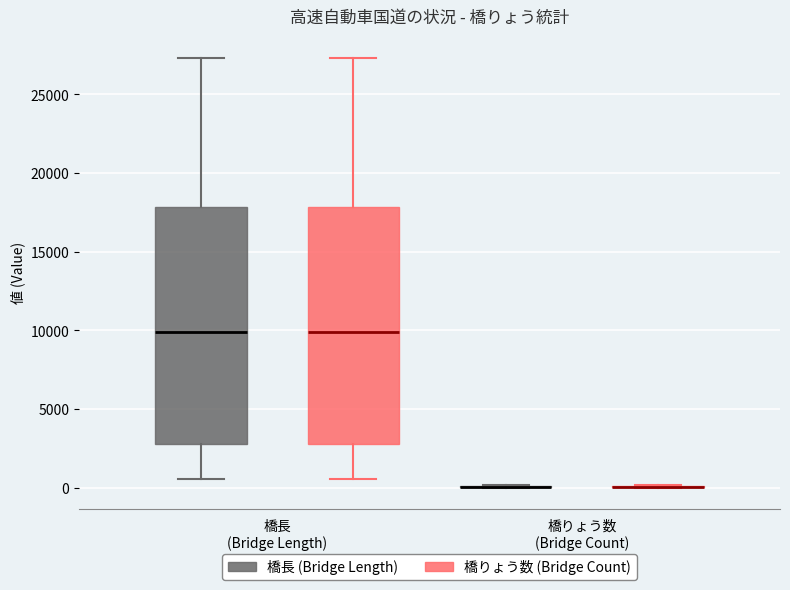

Reading left to right, read every box against the y-axis: the position of its median line, the range the box covers, and the ends of its whiskers. The values are not printed on the chart, so give them approximately, as read against the axis.

橋長 (Bridge Length) (橋長 (Bridge Length)): median 10000, box 3000 to 18000, whiskers 500 to 27500
橋長 (Bridge Length) (橋りょう数 (Bridge Count)): median 10000, box 3000 to 18000, whiskers 500 to 27500
橋りょう数 (Bridge Count) (橋長 (Bridge Length)): box collapsed to a line at 0, whiskers 0 to 0
橋りょう数 (Bridge Count) (橋りょう数 (Bridge Count)): box collapsed to a line at 0, whiskers 0 to 0